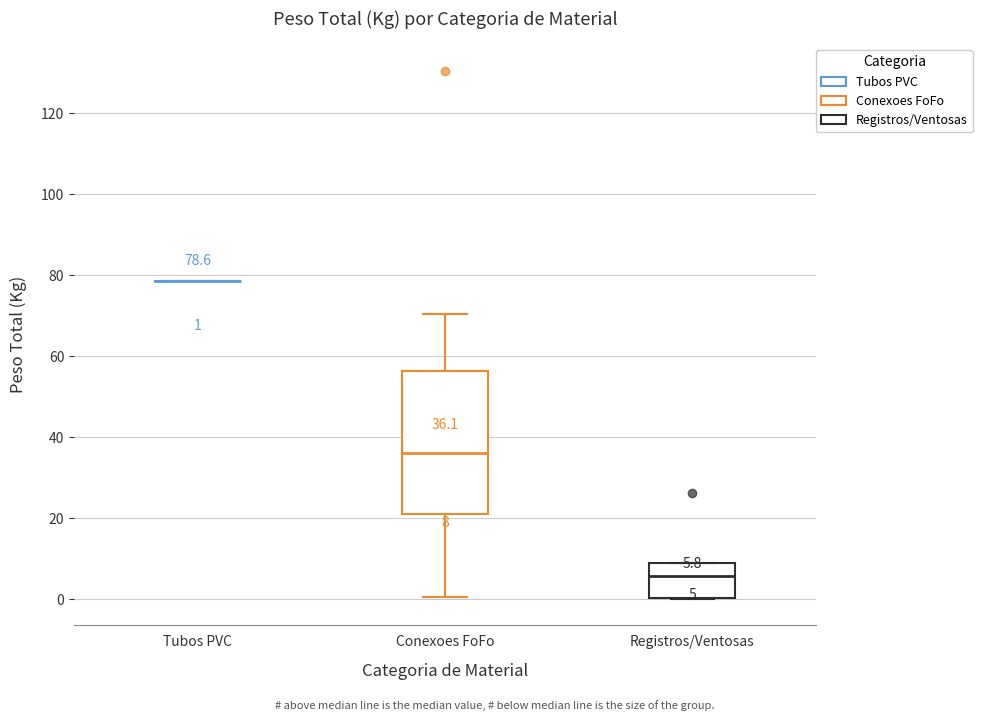

Which box is the tallest, from its lower edge to its upper edge?

Conexoes FoFo